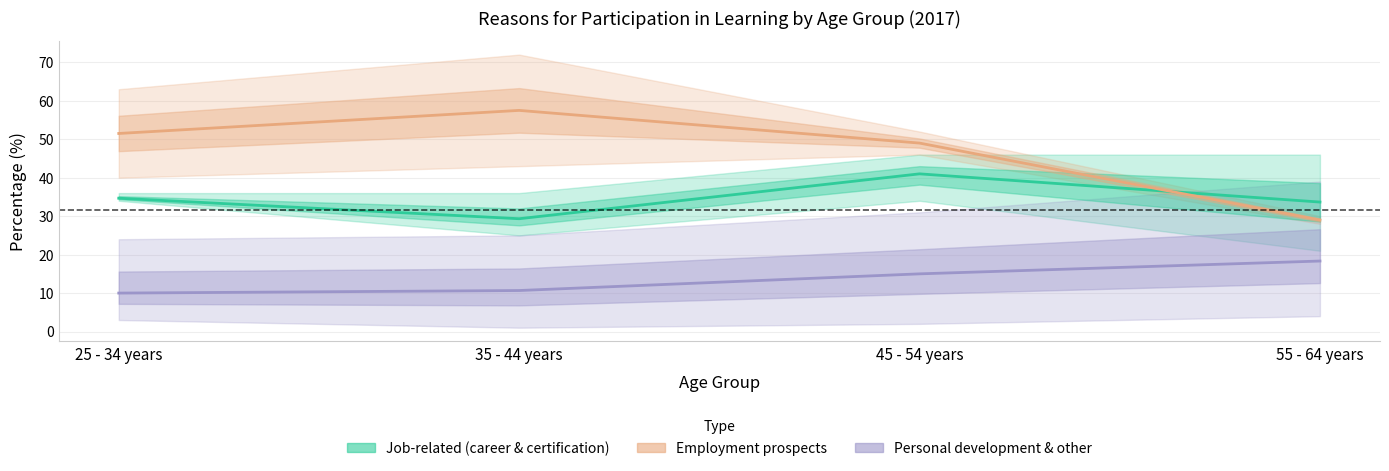

True or false: Personal development & other has more than 1 points higher than both neighbors.

False